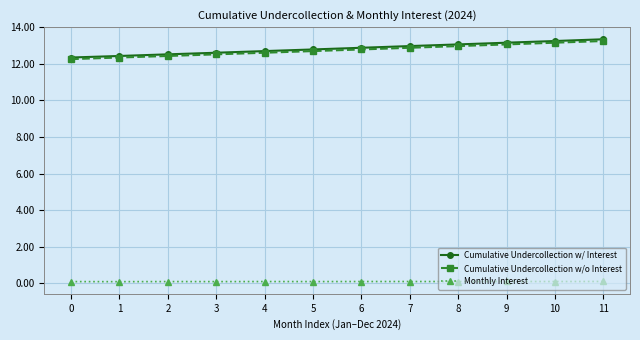

Which series has the largest range (max minus min)?

Cumulative Undercollection w/ Interest